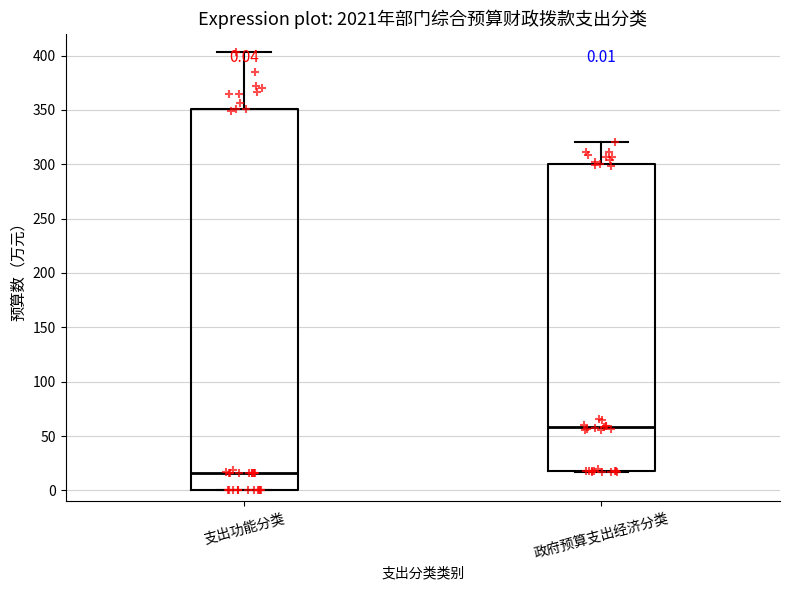

Which box's median line is the lowest?

支出功能分类